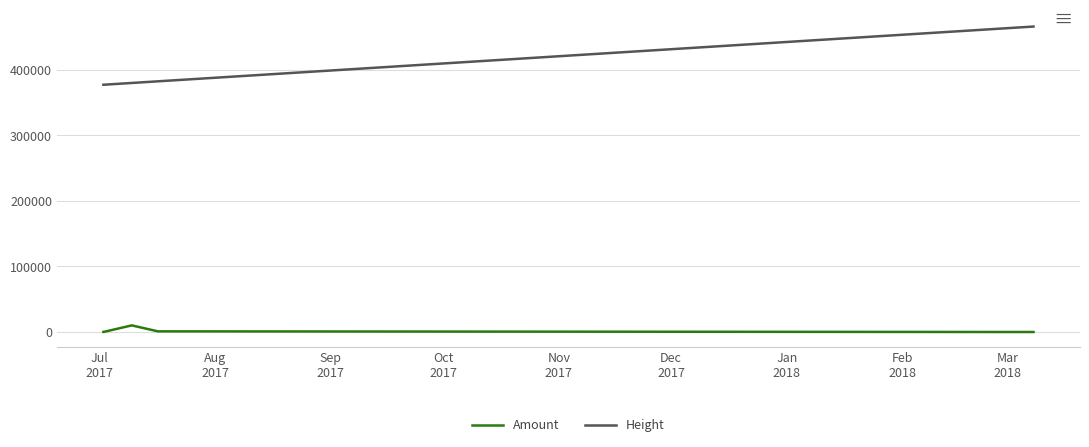

What is the greatest value displayed?

466087